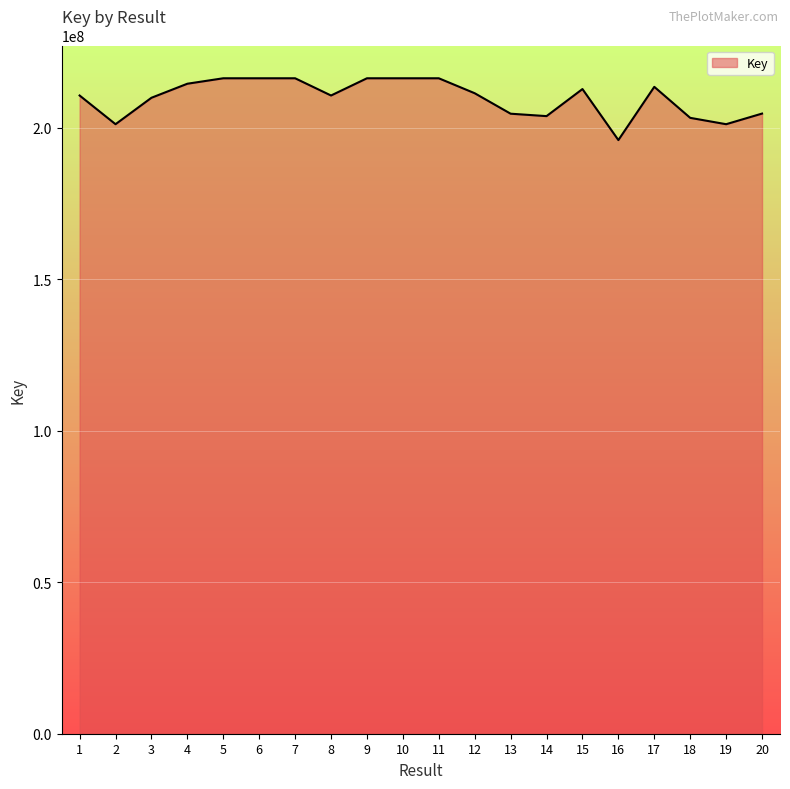

True or false: the data shows 204701116 at 20.

True